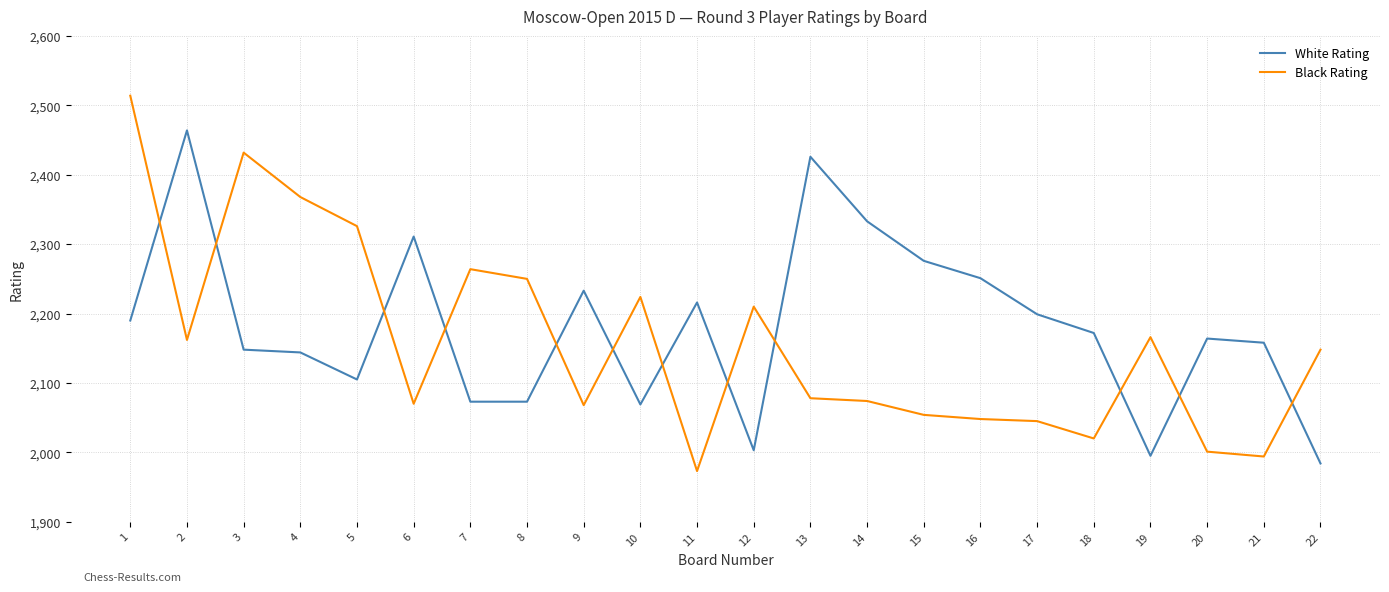

How many lines are shown in the chart?

2